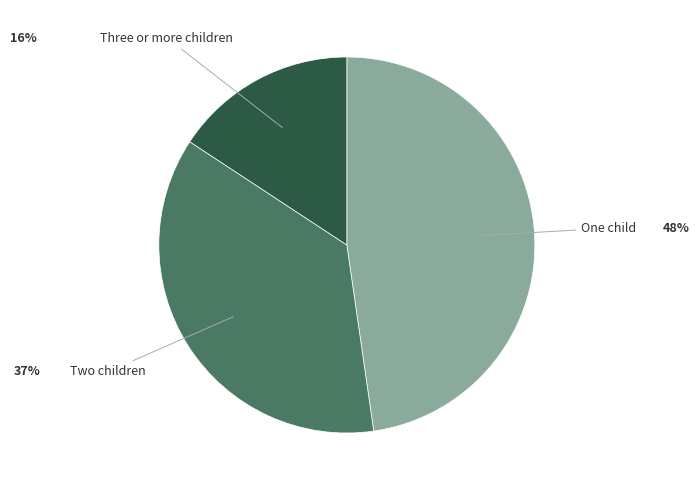

Which category has the biggest portion of the pie?

One child